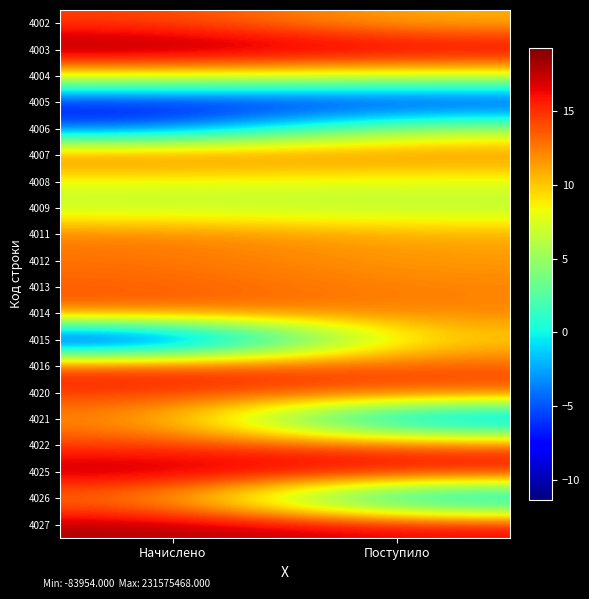

Between Начислено and Поступило, which is larger?

Начислено